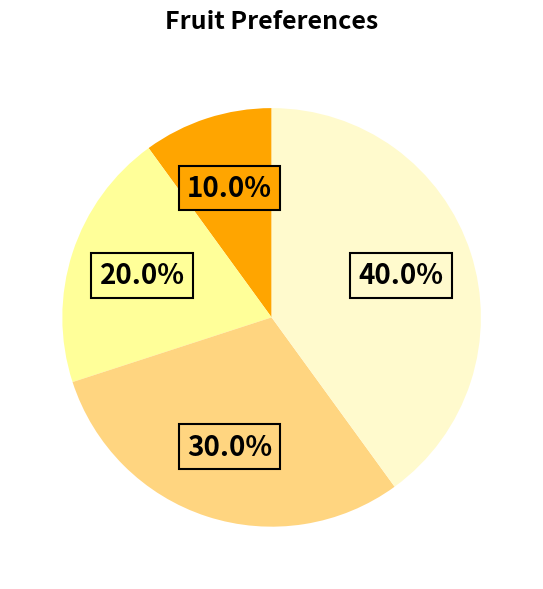

Is there any slice that represents more than half of the pie?

No